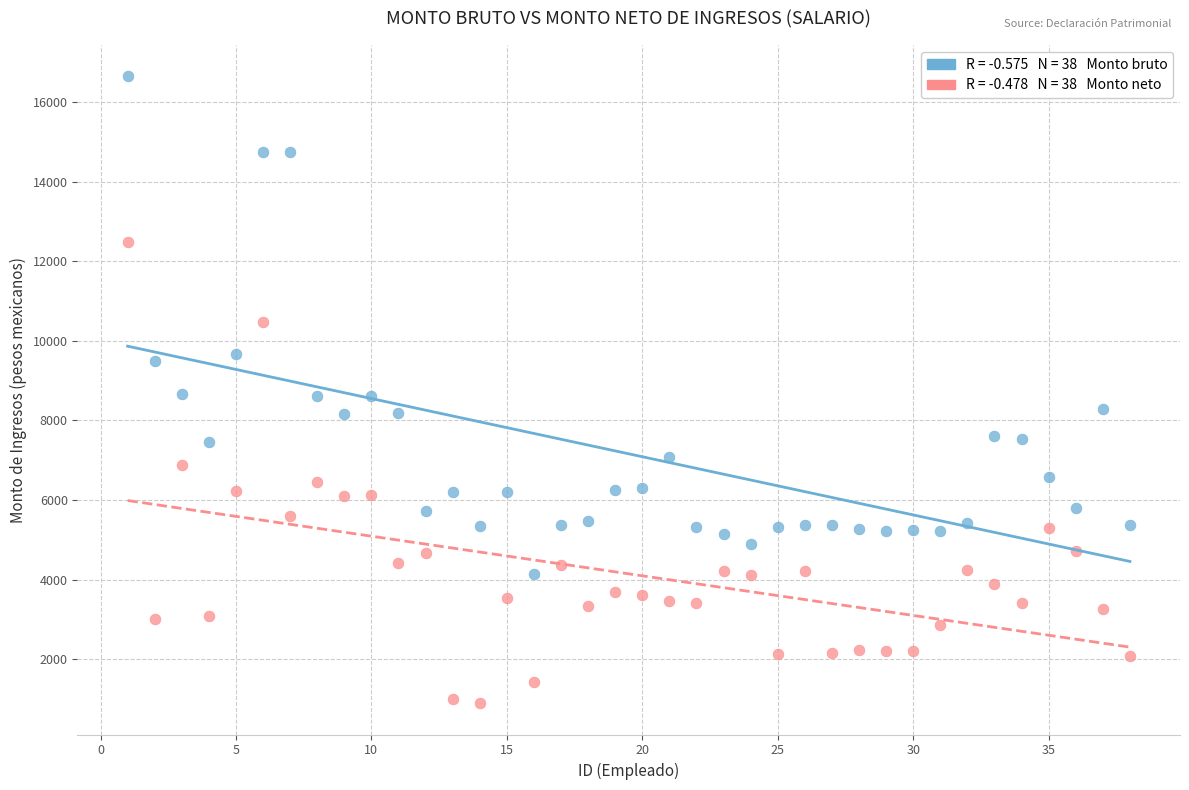

Across all data points, what is the range of X values (max minus min)?

37.0